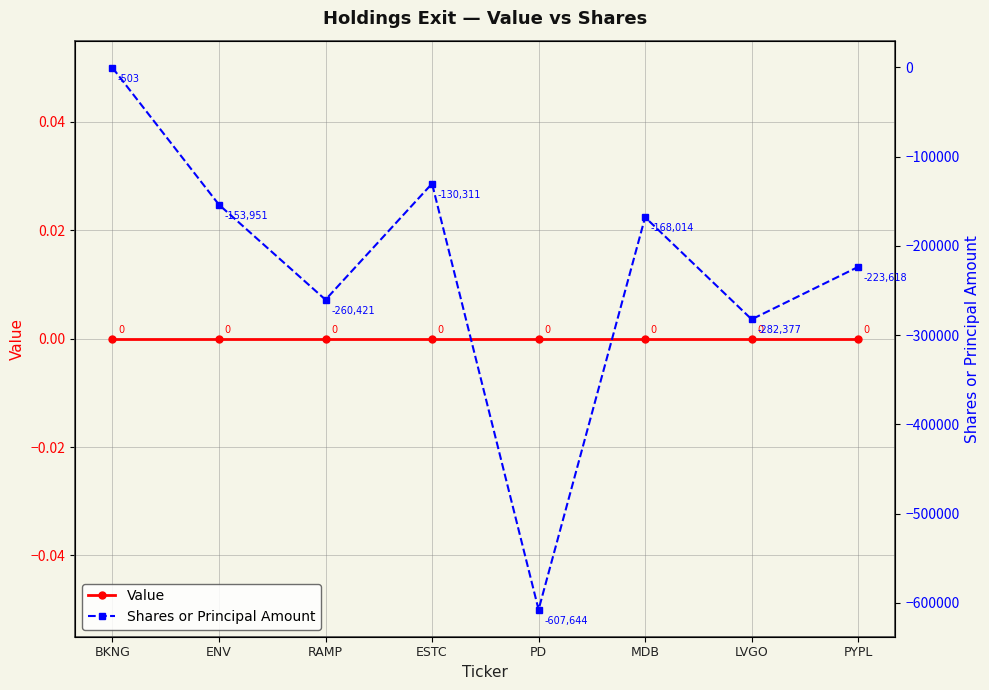

Which has a higher value, PYPL or LVGO?

PYPL